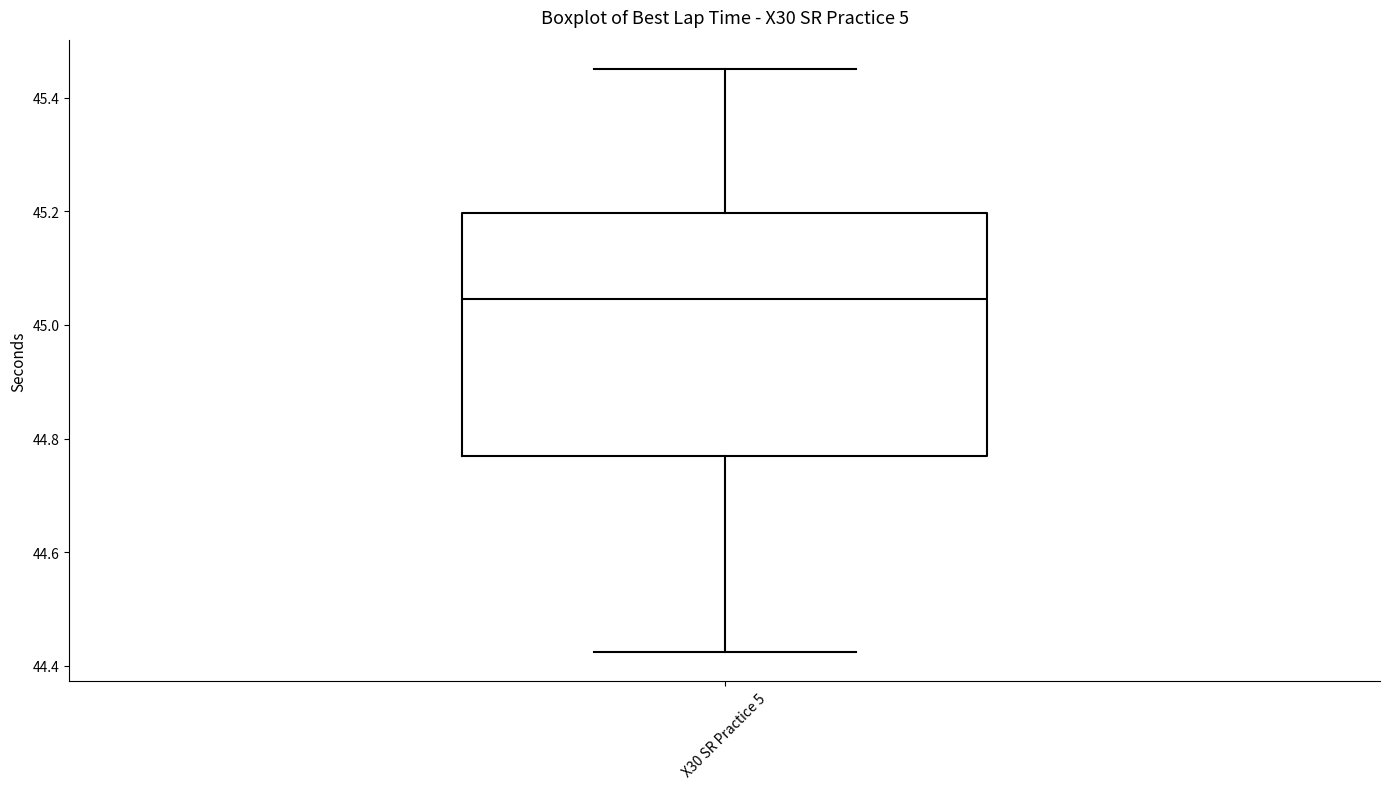

Where does the lower whisker of the box for X30 SR Practice 5 end on the y-axis? The values are not printed on the chart, so give them approximately, as read against the axis.

44.42